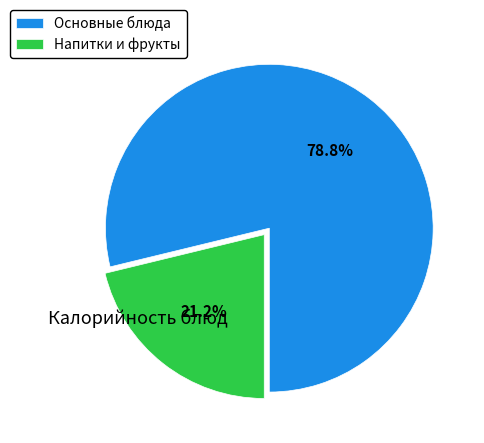

What is the ratio of the value at Напитки и фрукты to the value at Основные блюда?

0.3